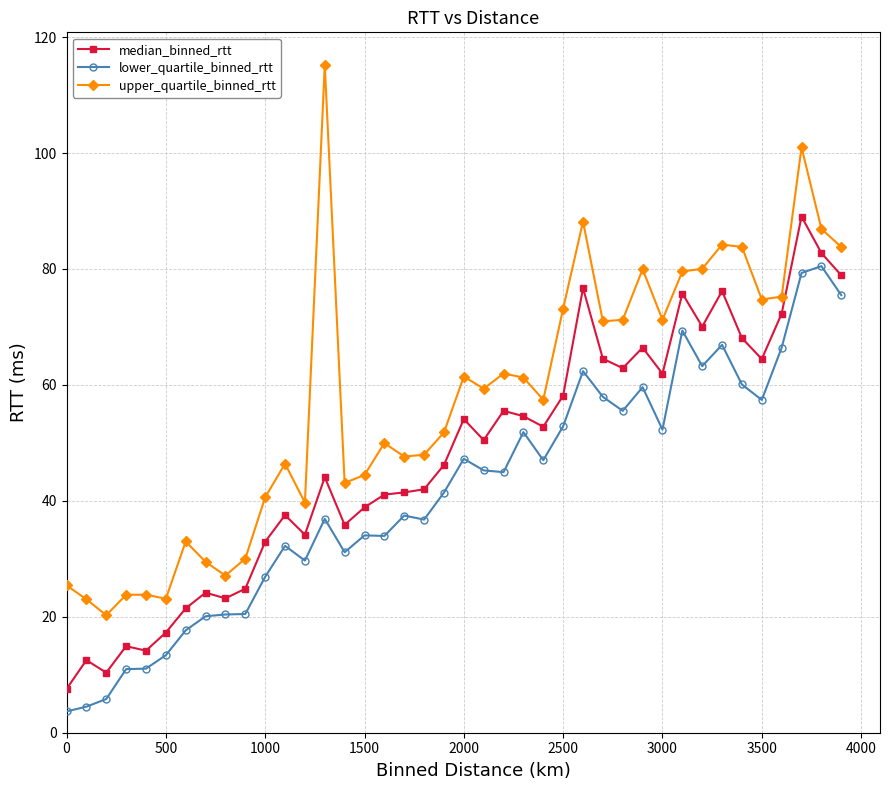

True or false: median_binned_rtt has more than 0 points higher than both neighbors.

True